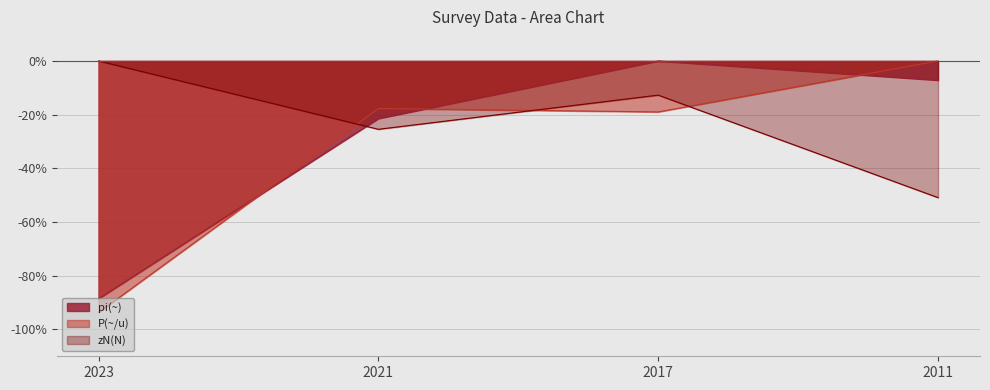

List the series in order of their peak value, highest first.

zN(N), pi(~), P(~/u)